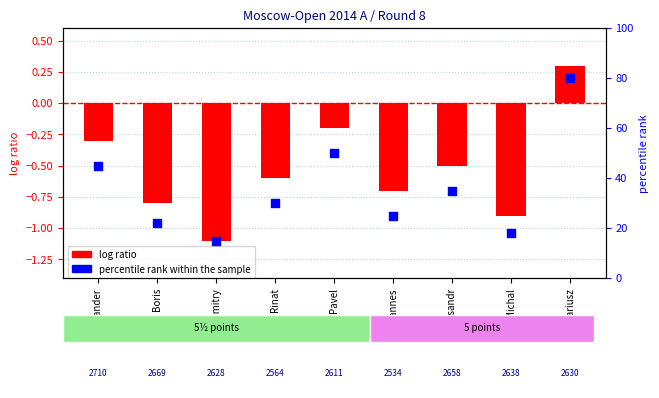

At which category is the sum across all series the highest?

Dariusz